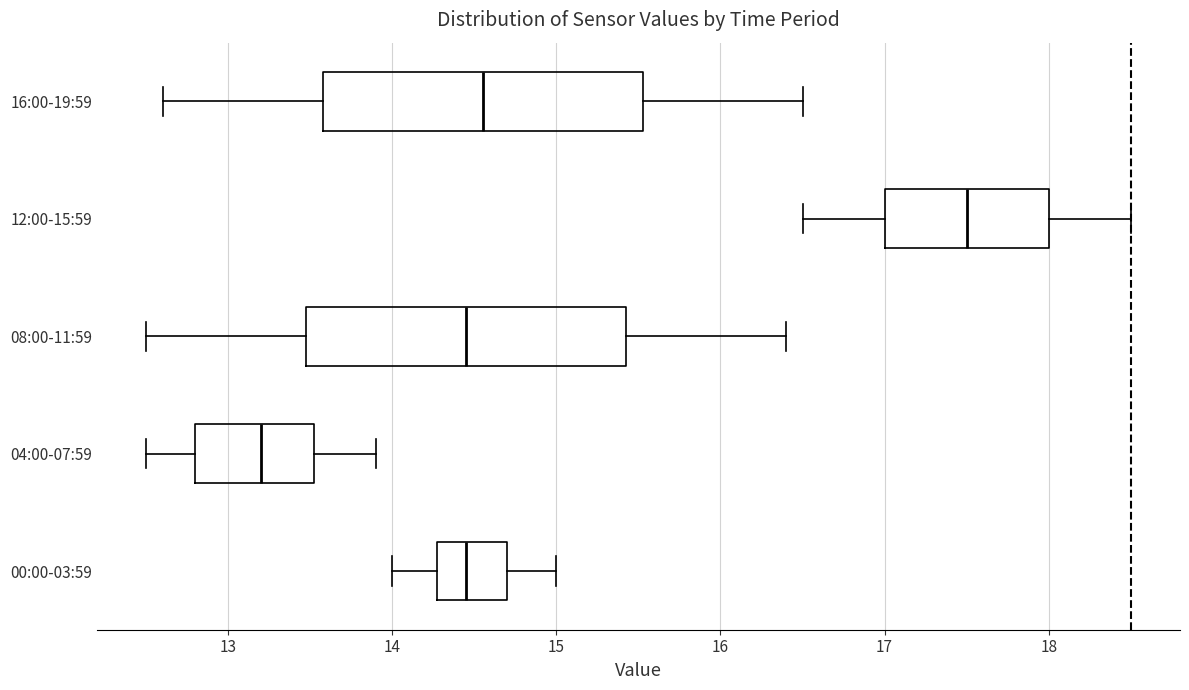

Reading bottom to top, transcribe this box plot: for each box, give where its median line is, the range the box spans, and where its two whiskers end, as read against the x-axis. The values are not printed on the chart, so give them approximately, as read against the axis.

00:00-03:59: median 14.5, box 14.3 to 14.7, whiskers 14.0 to 15.0
04:00-07:59: median 13.2, box 12.8 to 13.5, whiskers 12.5 to 13.9
08:00-11:59: median 14.5, box 13.5 to 15.4, whiskers 12.5 to 16.4
12:00-15:59: median 17.5, box 17.0 to 18.0, whiskers 16.5 to 18.5
16:00-19:59: median 14.6, box 13.6 to 15.5, whiskers 12.6 to 16.5